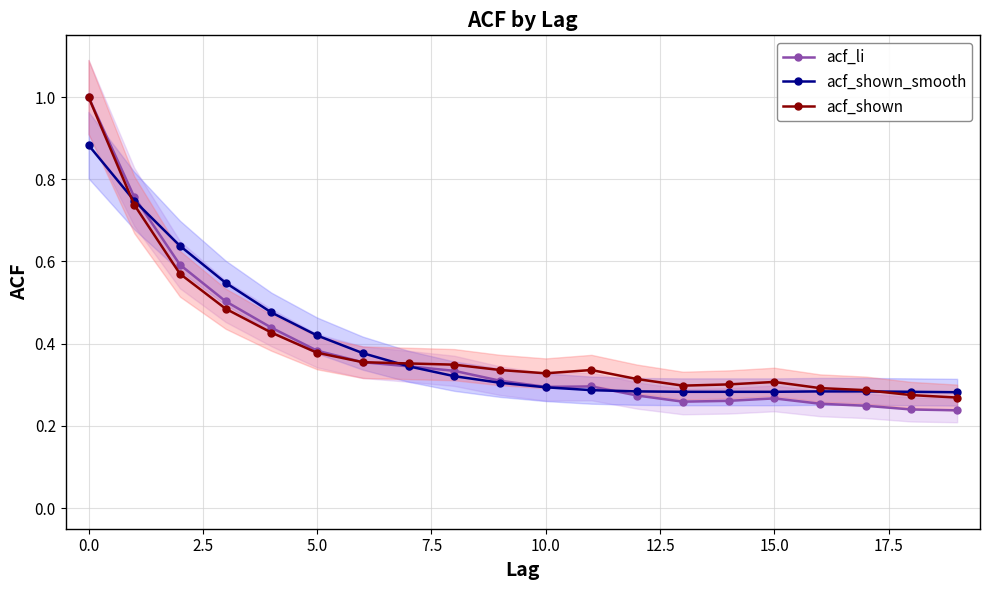

List the series in order of their peak value, lowest first.

acf_shown_smooth, acf_li, acf_shown